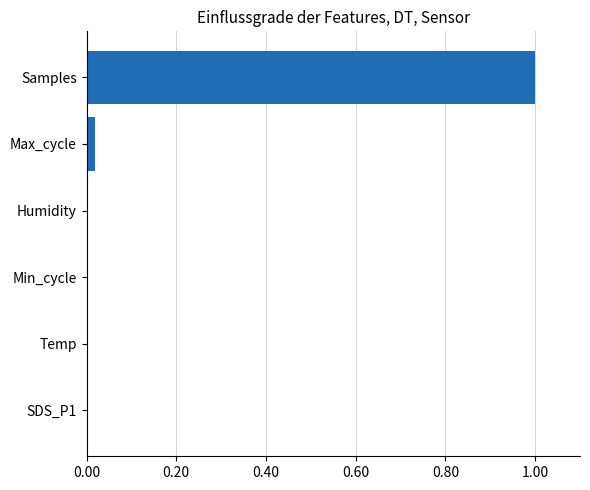

Is it true that the value at SDS_P1 is 0.0?

True